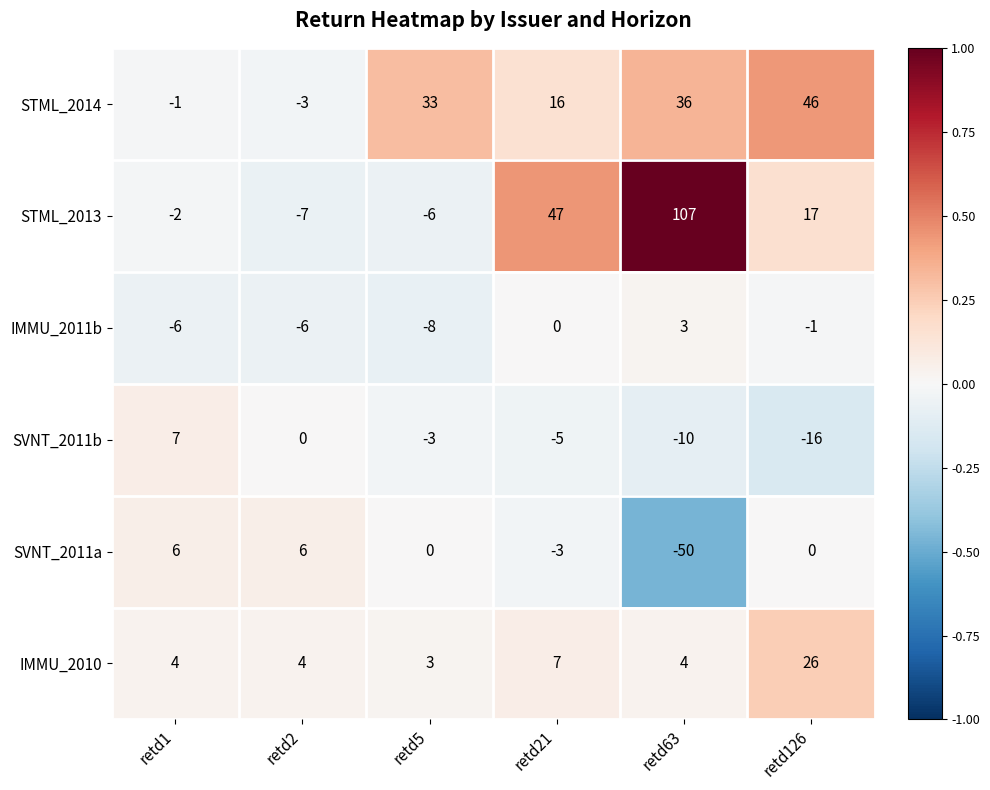

What is the total value across all series at retd63?

90